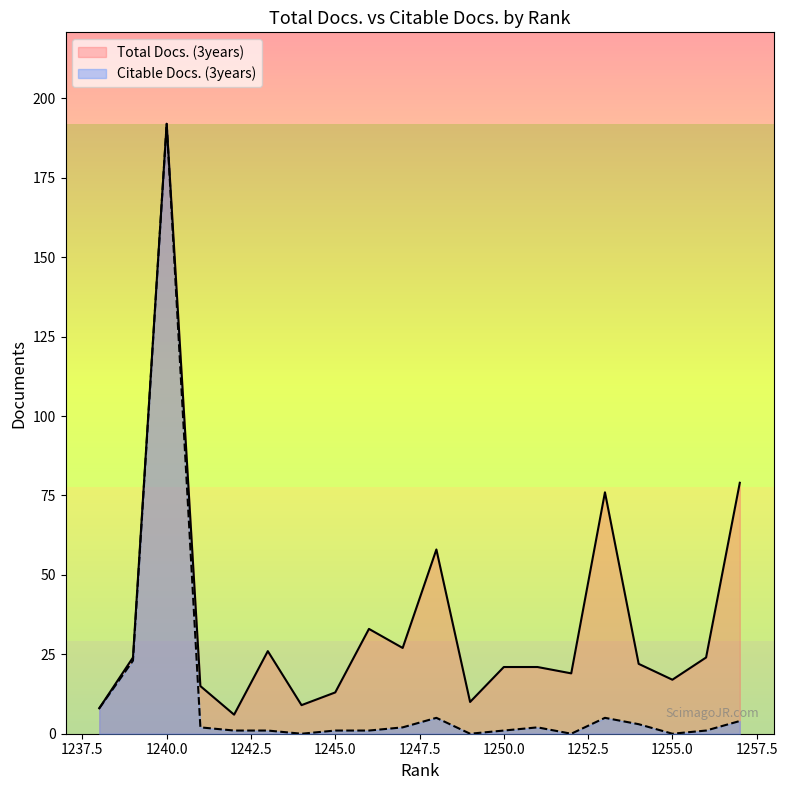

Reading right to left, what are all the values shown in this chart?

Total Docs. (3years): 1238=8	1239=24	1240=192	1241=15	1242=6	1243=26	1244=9	1245=13	1246=33	1247=27	1248=58	1249=10	1250=21	1251=21	1252=19	1253=76	1254=22	1255=17	1256=24	1257=79
Citable Docs. (3years): 1238=8	1239=23	1240=192	1241=2	1242=1	1243=1	1244=0	1245=1	1246=1	1247=2	1248=5	1249=0	1250=1	1251=2	1252=0	1253=5	1254=3	1255=0	1256=1	1257=4